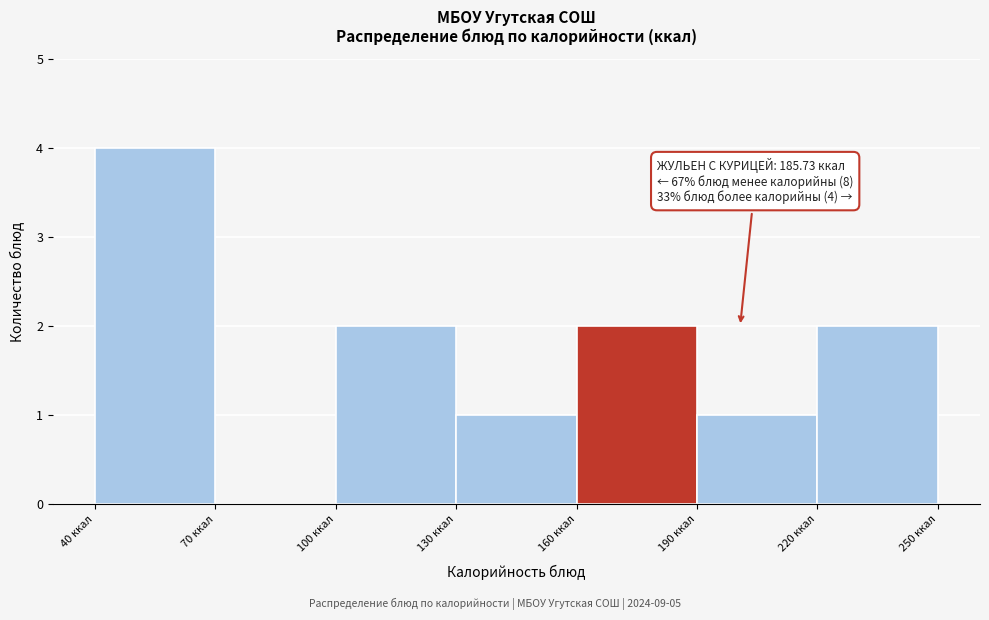

Which range on the x-axis has the tallest bar?

40 to 70